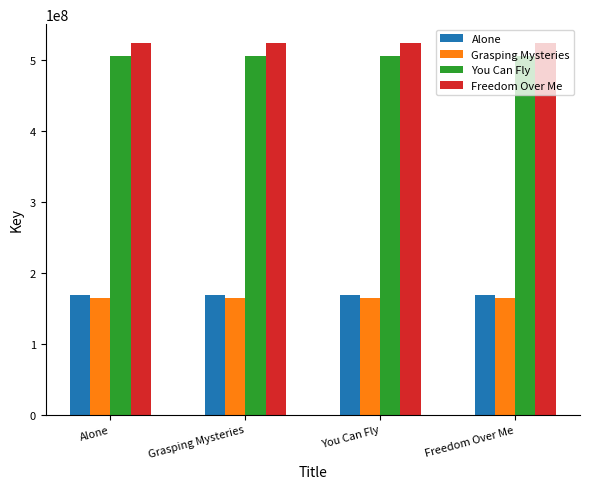

What position from the left is Grasping Mysteries?

2